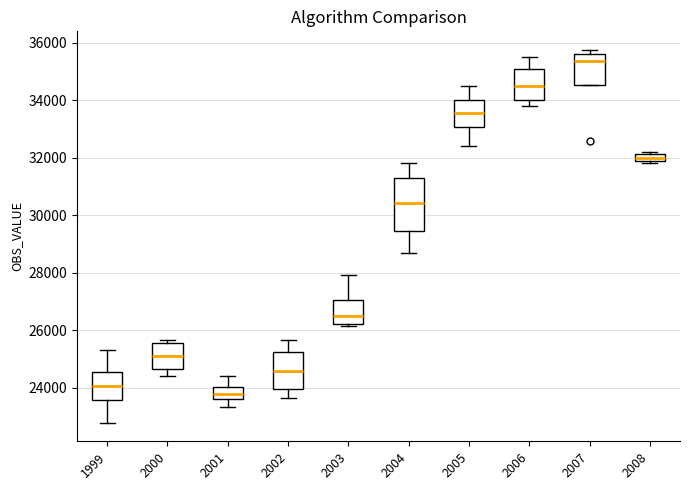

Which box is the tallest, from its lower edge to its upper edge?

2004